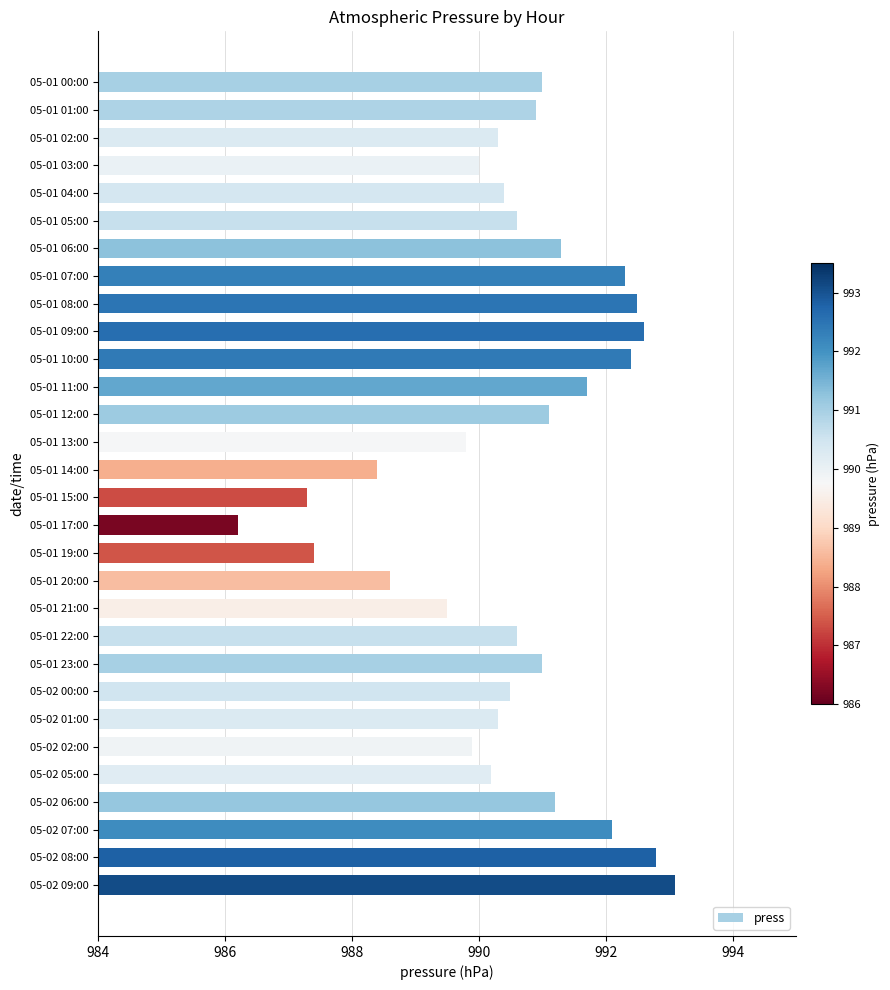

How many distinct data groups are displayed?

1